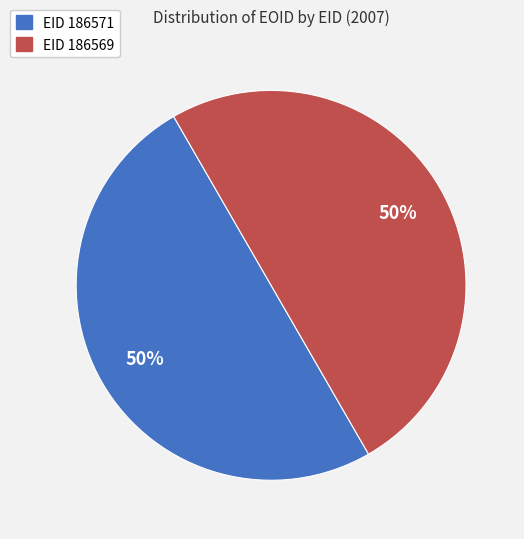

To the nearest percent, what is the average slice percentage?

50%